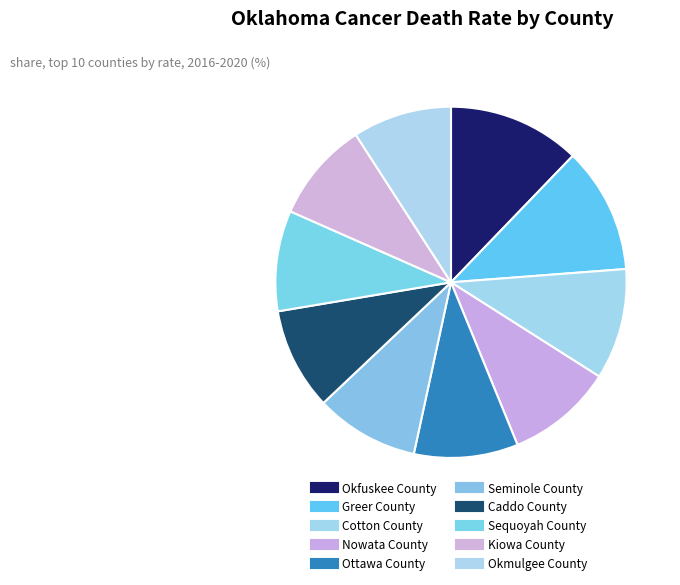

How many segments does this pie chart have?

10